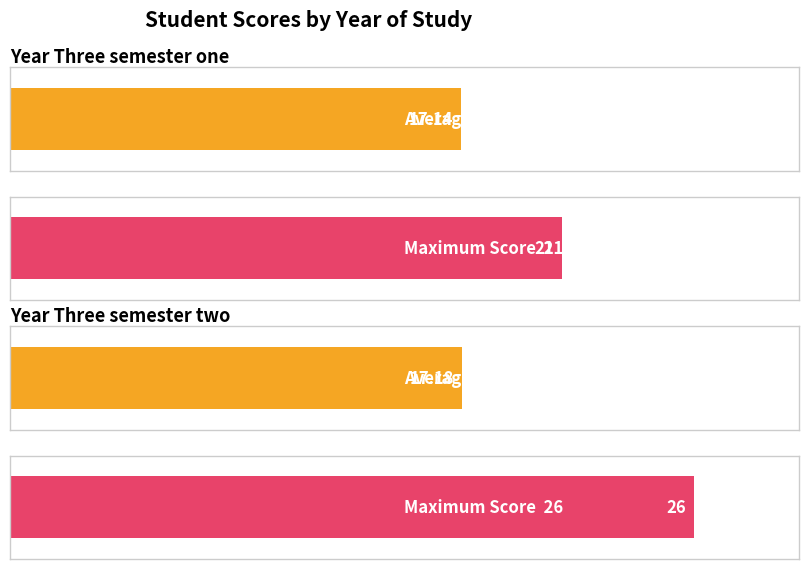

What is the sum of the Average Score values at Year Three and Year Three semester two?

34.3